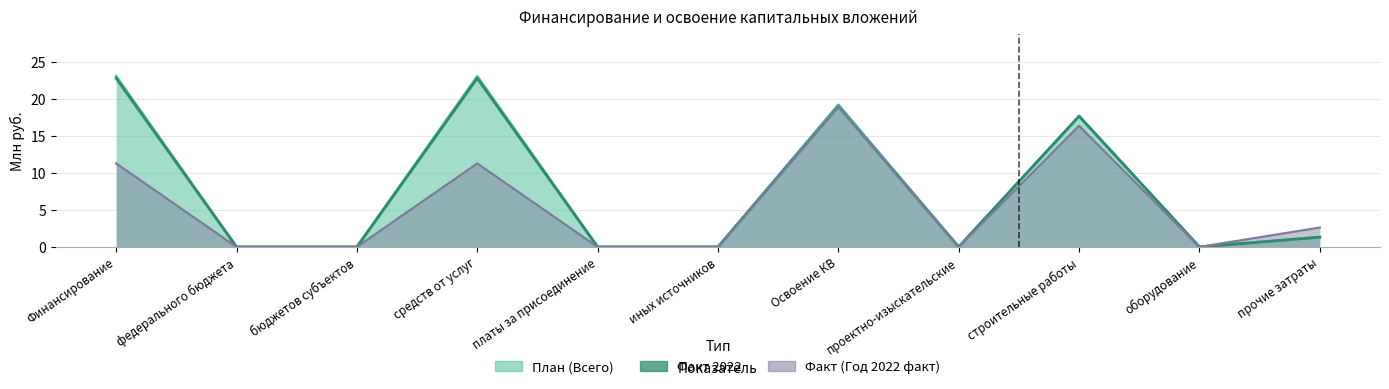

What is the label of the 7th point from the right?

платы за присоединение